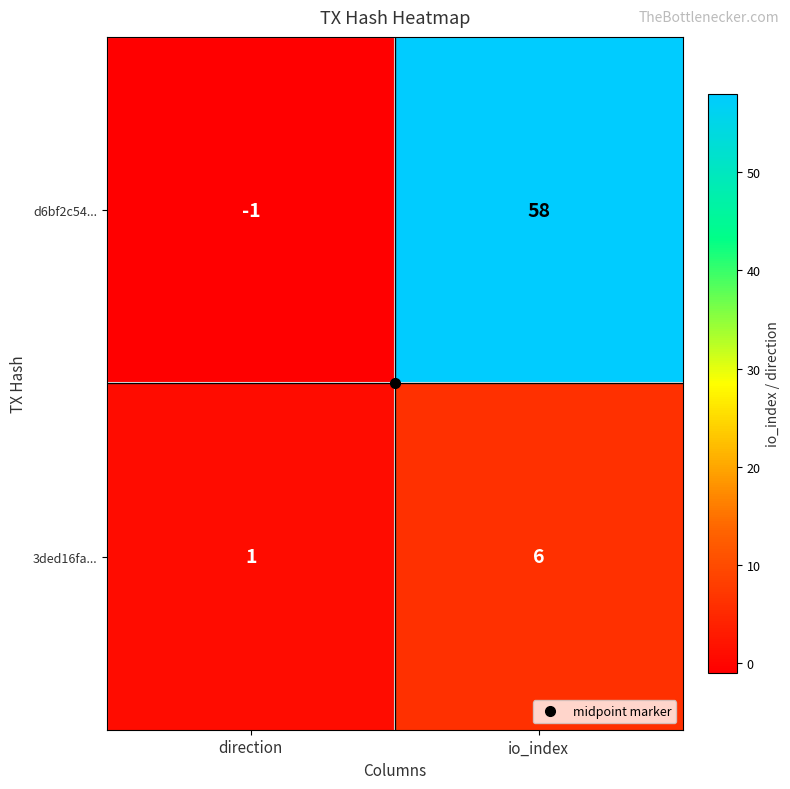

The 3ded16fa... series shows 9 at io_index. True or false?

False